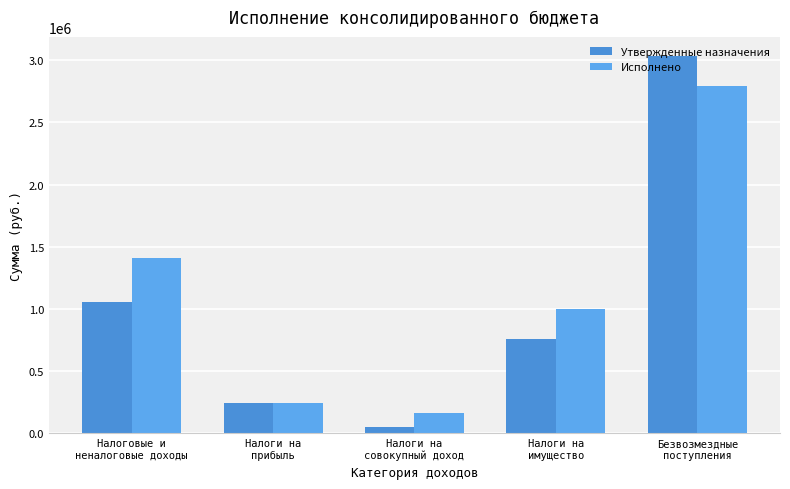

What is the label of the 2nd bar from the left?

Налоги на
прибыль